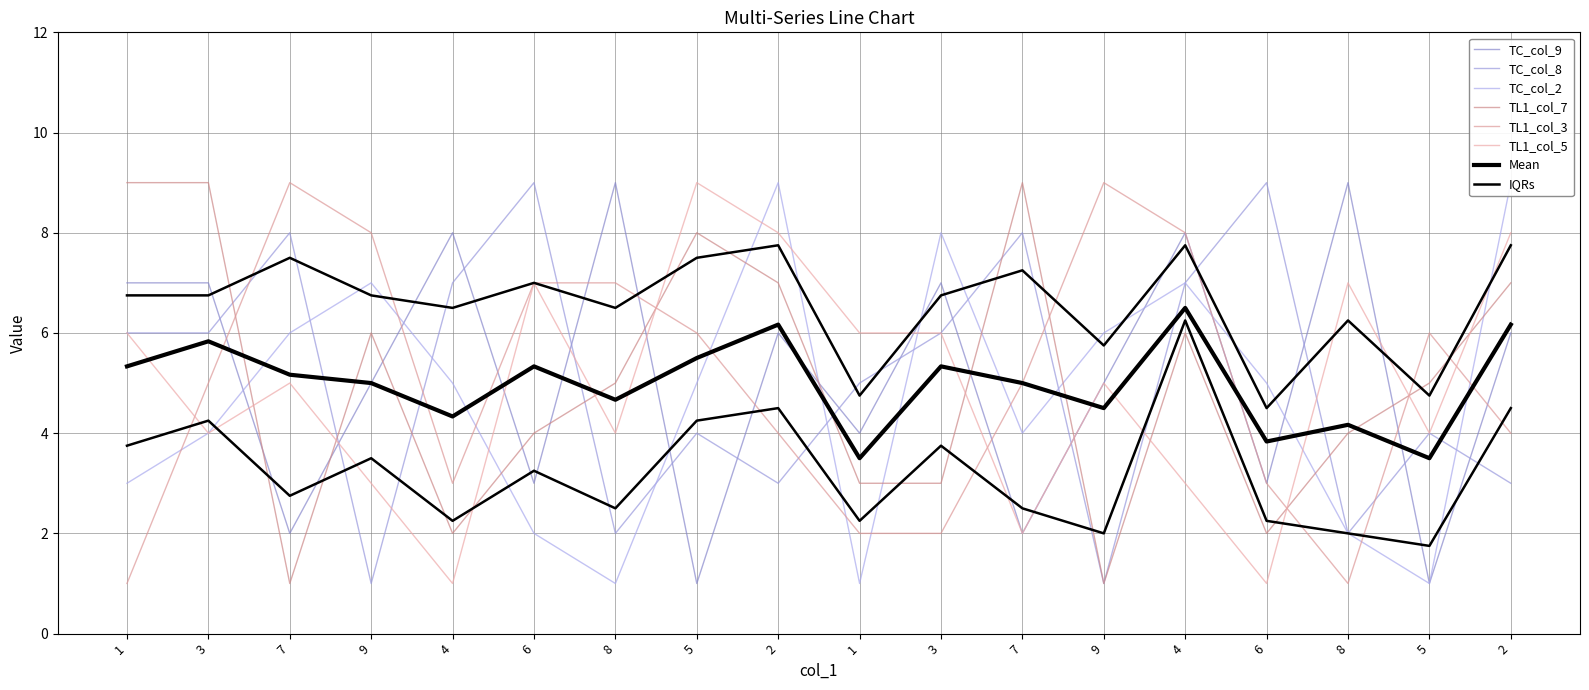

How many categories are shown in the chart?

18